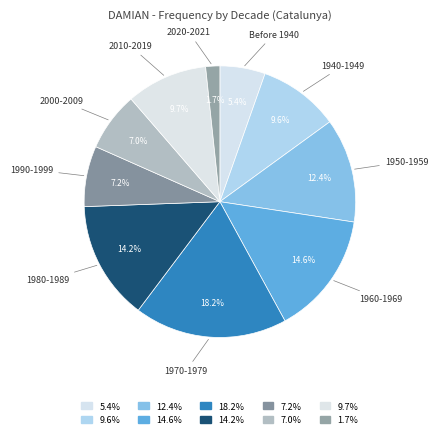

Which slice is the smallest?

2020-2021